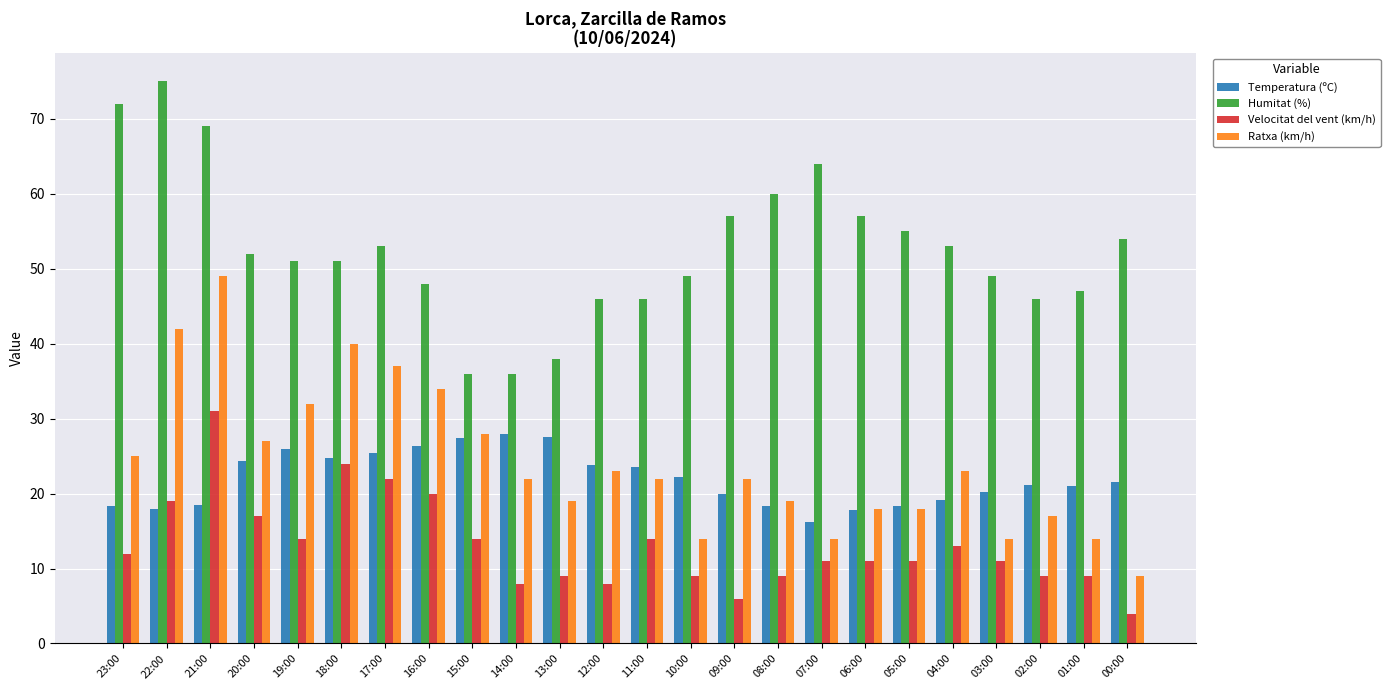

Count the number of categories in the chart.

24